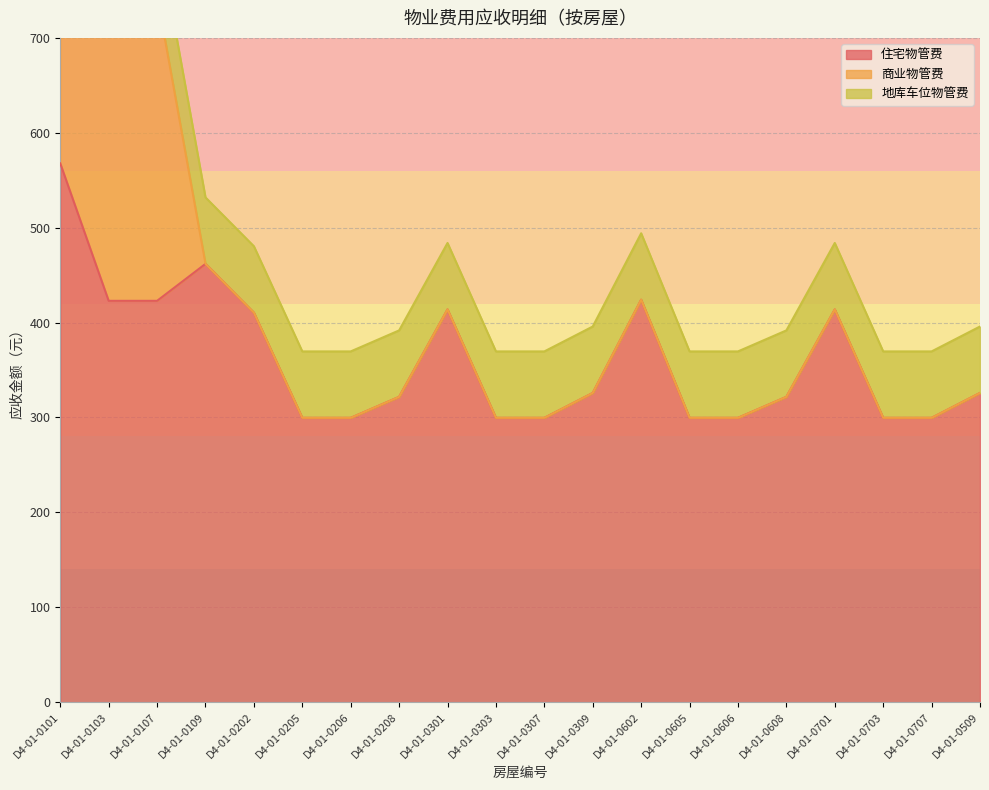

At which category is the sum across all series the highest?

D4-01-0101